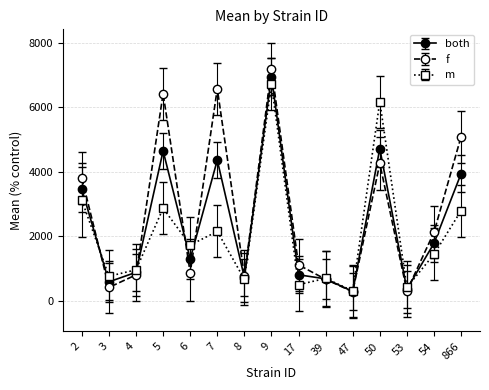

What is the maximum value shown in the chart?

7180.8